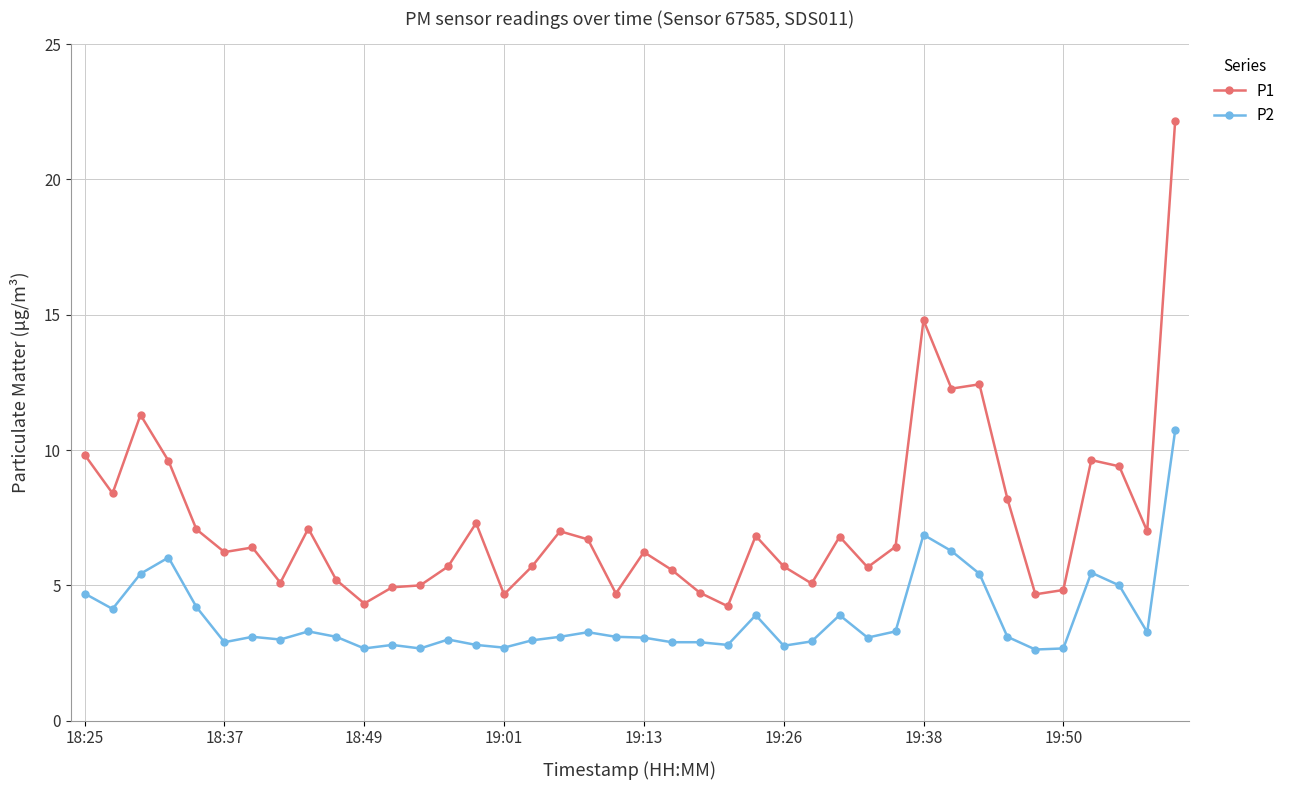

True or false: P2 and P1 intersect in this chart.

False